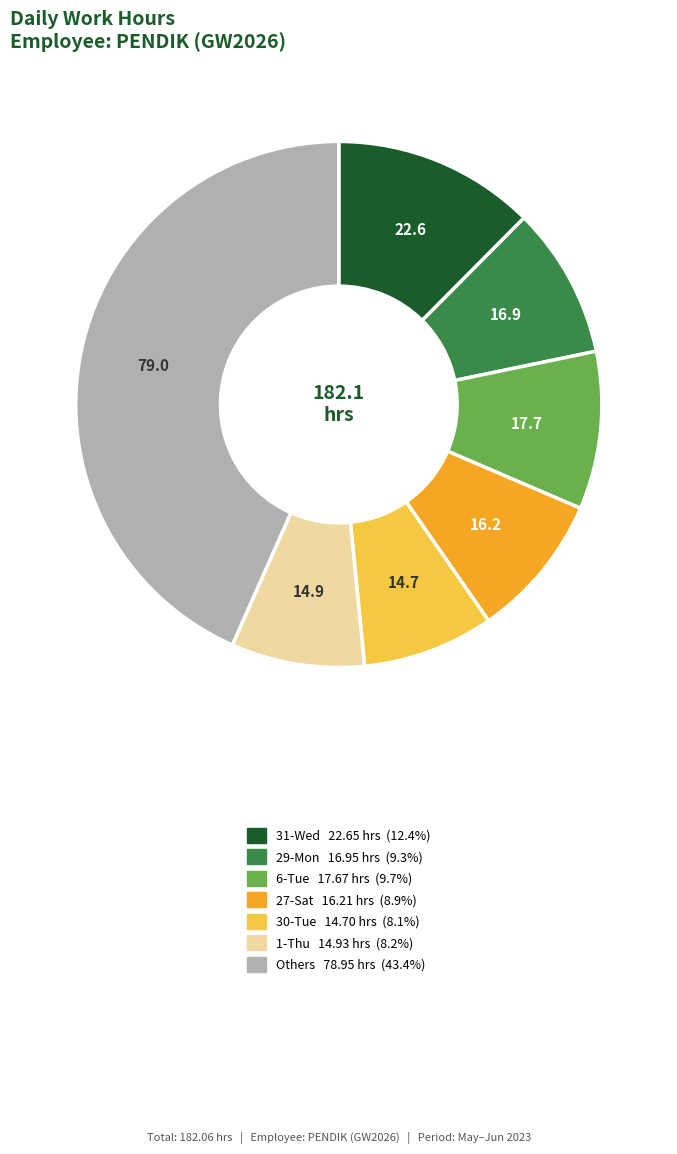

Does any single category account for the majority?

No